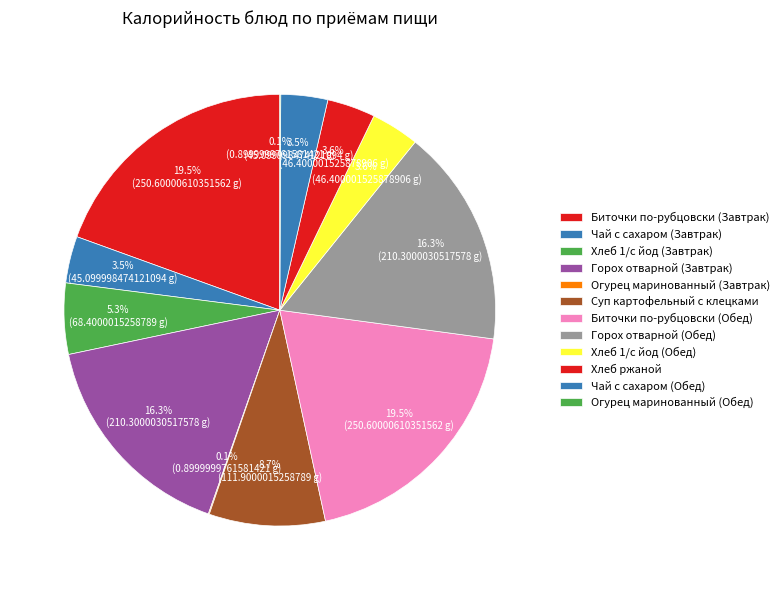

Is it true that Биточки по-рубцовски (Завтрак) is 13% of the pie?

False